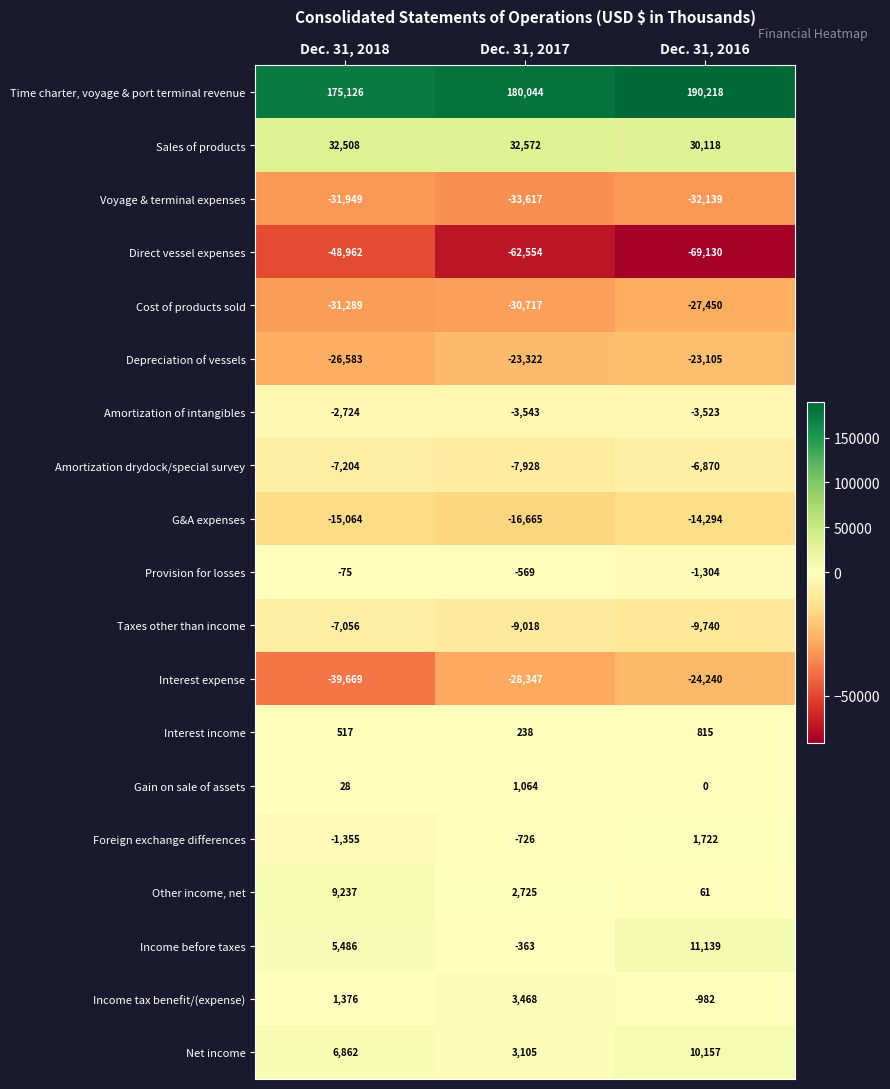

The Net income series shows 3105 at Dec. 31, 2017. True or false?

True